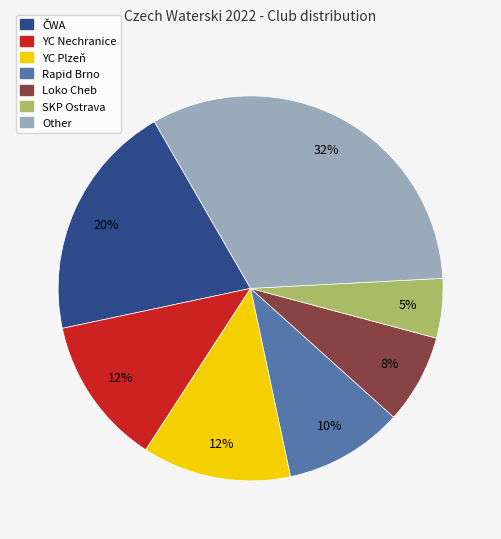

Does Other account for over 50% of the chart?

No